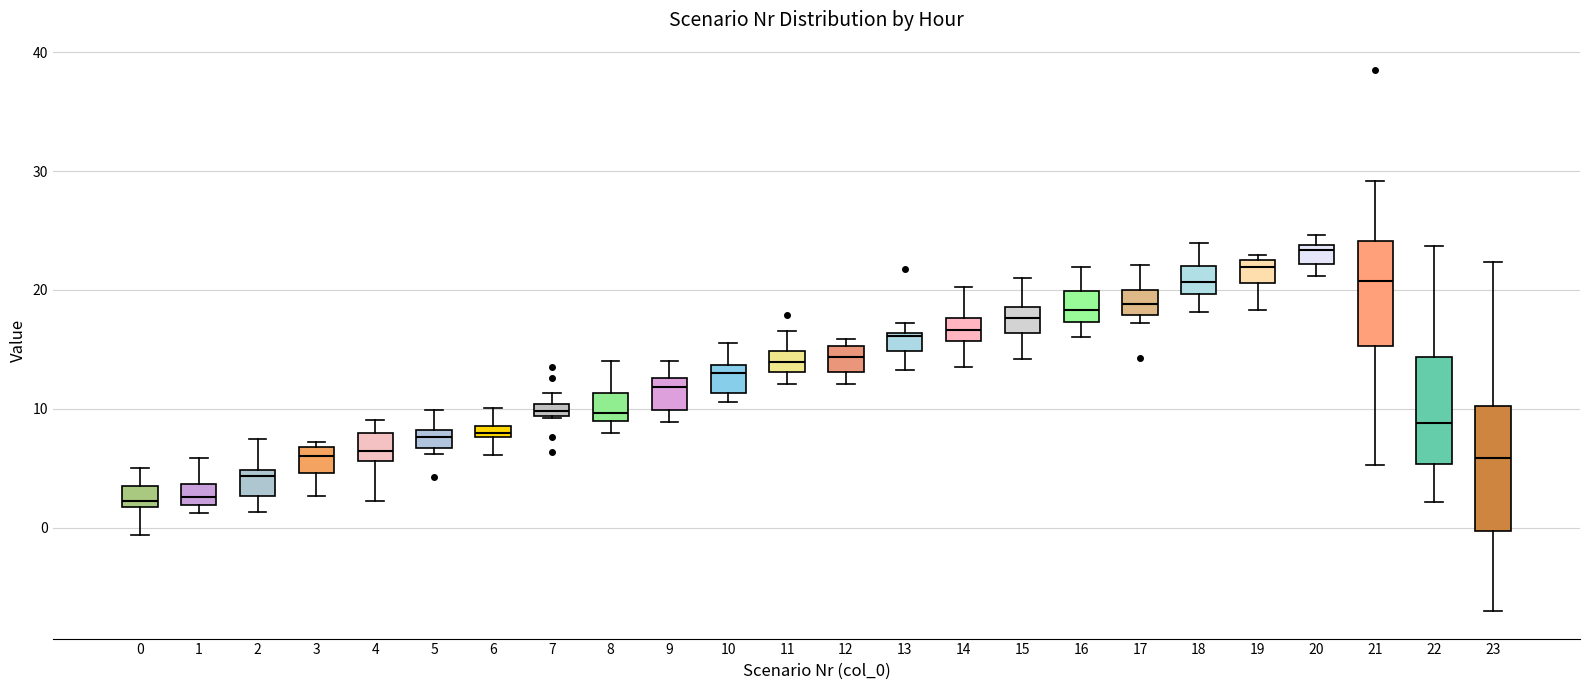

Which box has the highest median line?

20